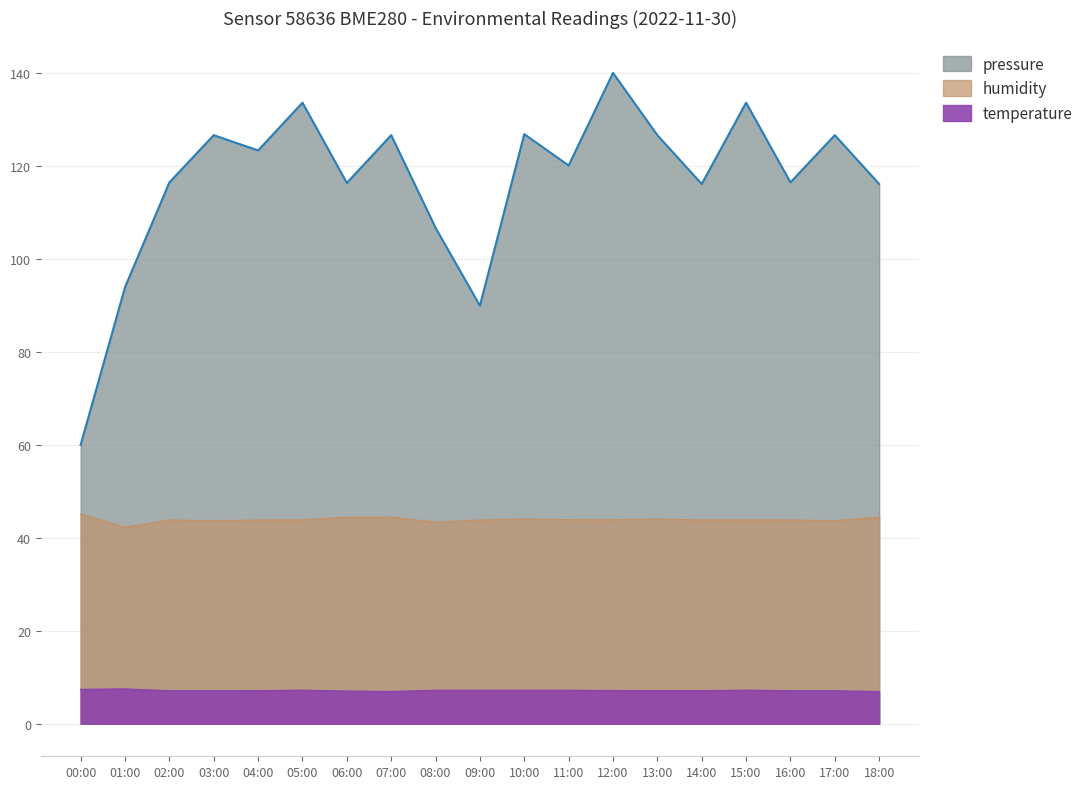

What is the total value across all series at 12:00?

191.0